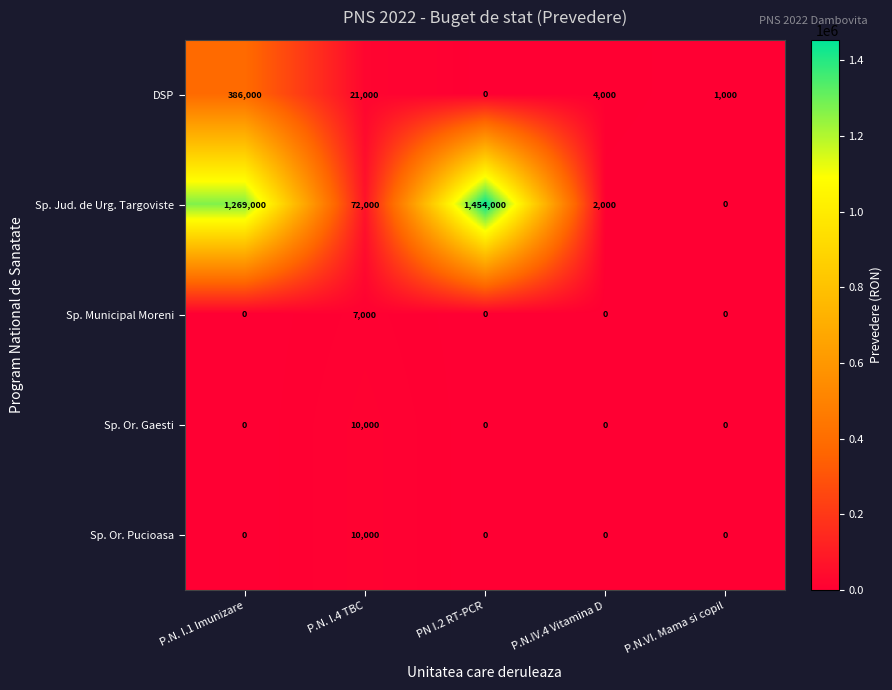

At which label does Sp. Or. Pucioasa reach its peak?

P.N. I.4 TBC